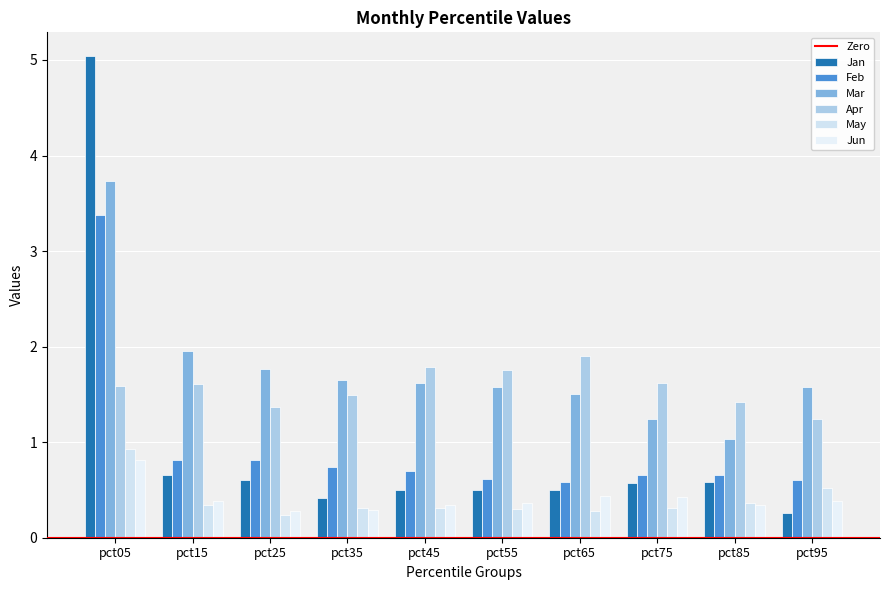

What is the sum of all Jan values?

9.6